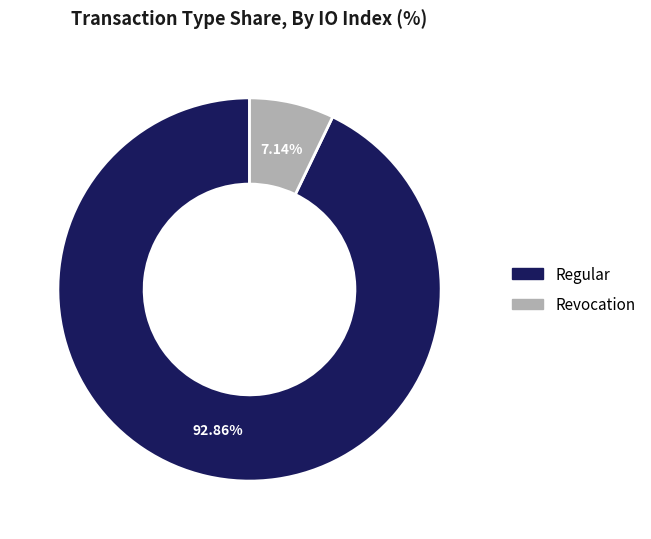

What is the largest slice in the pie chart?

Regular